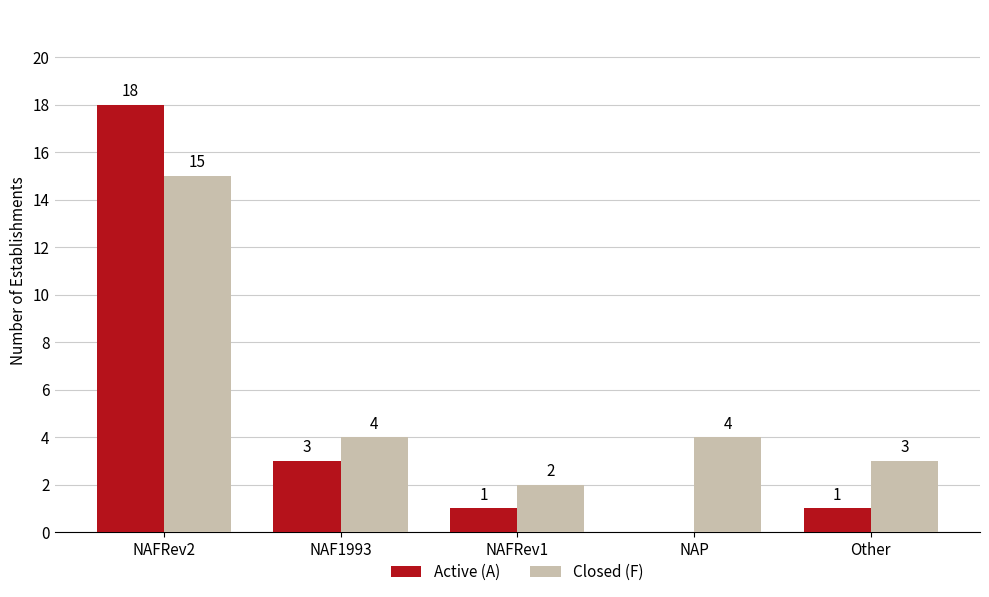

At which category is the sum across all series the highest?

NAFRev2